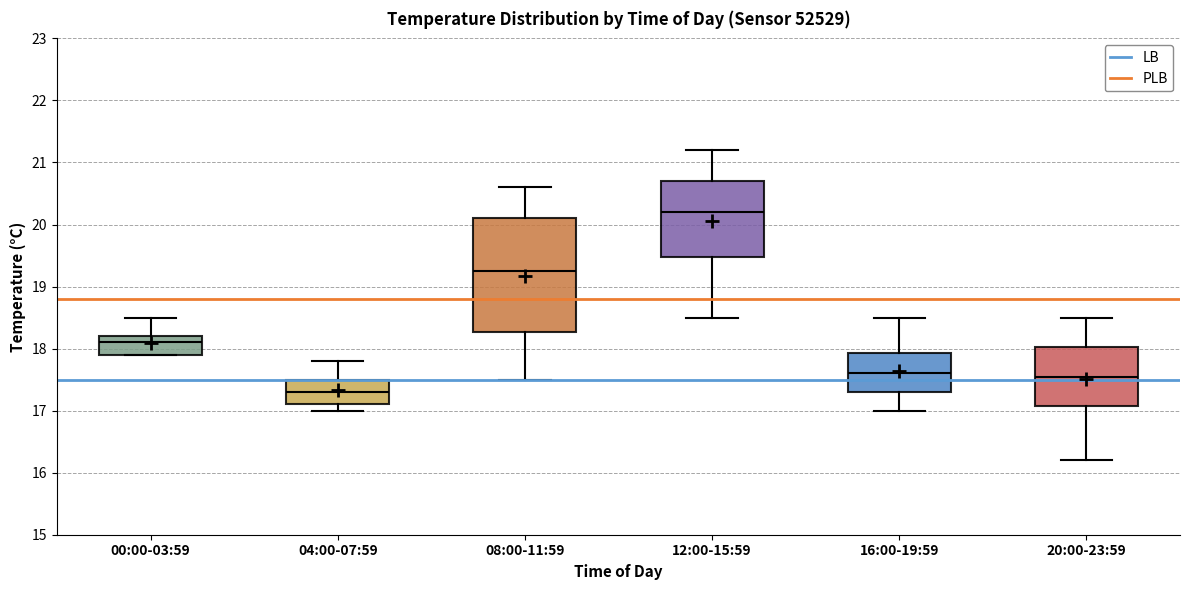

Where is the lower edge of the box for 08:00-11:59 on the y-axis? The values are not printed on the chart, so give them approximately, as read against the axis.

18.3